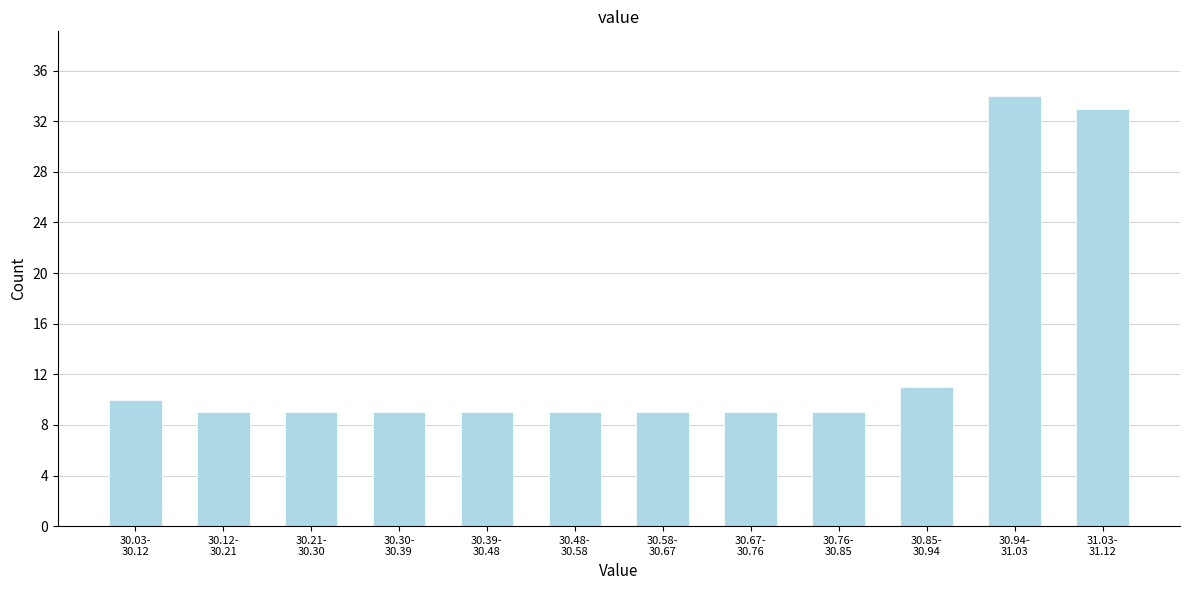

Reading left to right, extract all data points from this chart.

10	9	9	9	9	9	9	9	9	11	34	33